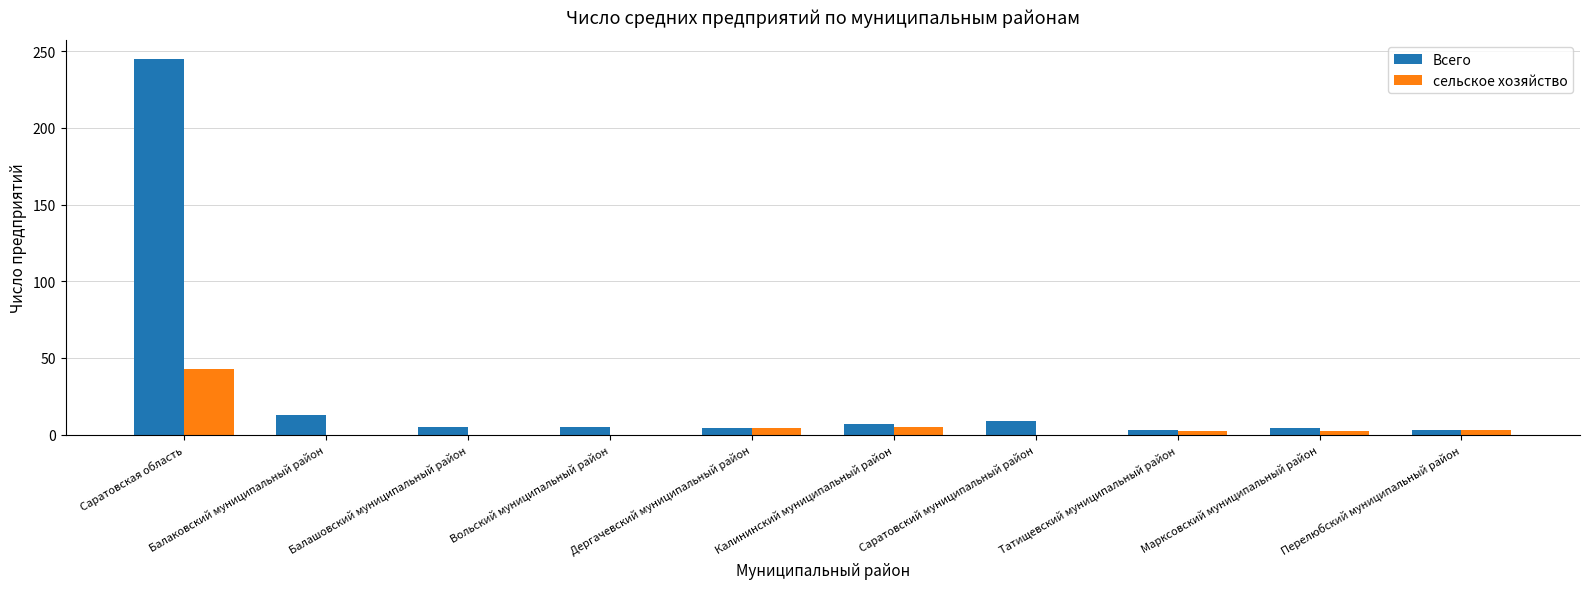

How many series are shown in this chart?

2